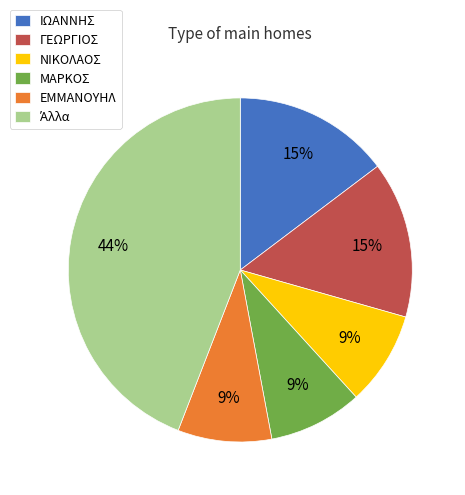

Is there a majority slice in this chart?

No